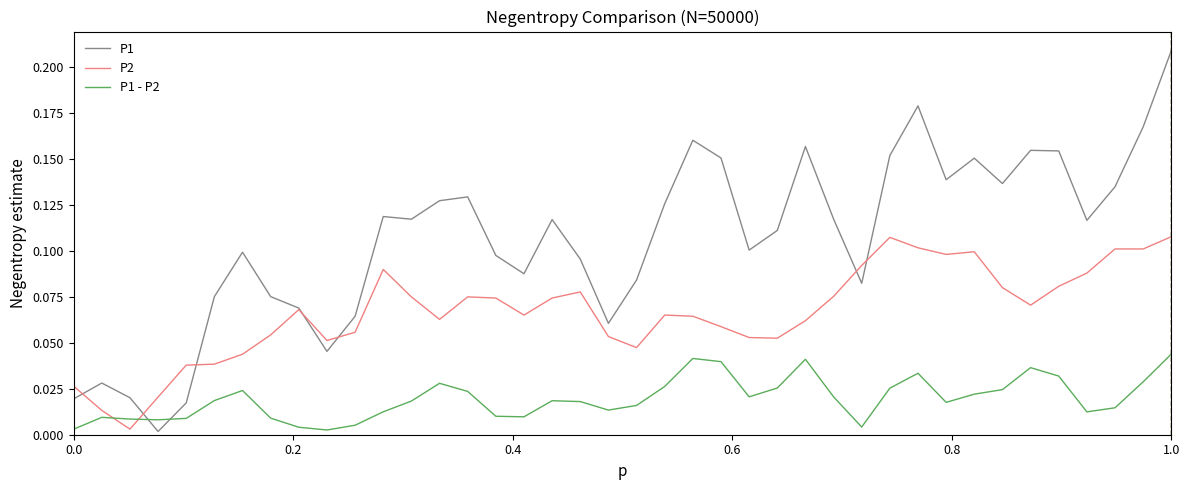

Rank the series by their average value, from lowest to highest.

P1 - P2, P2, P1